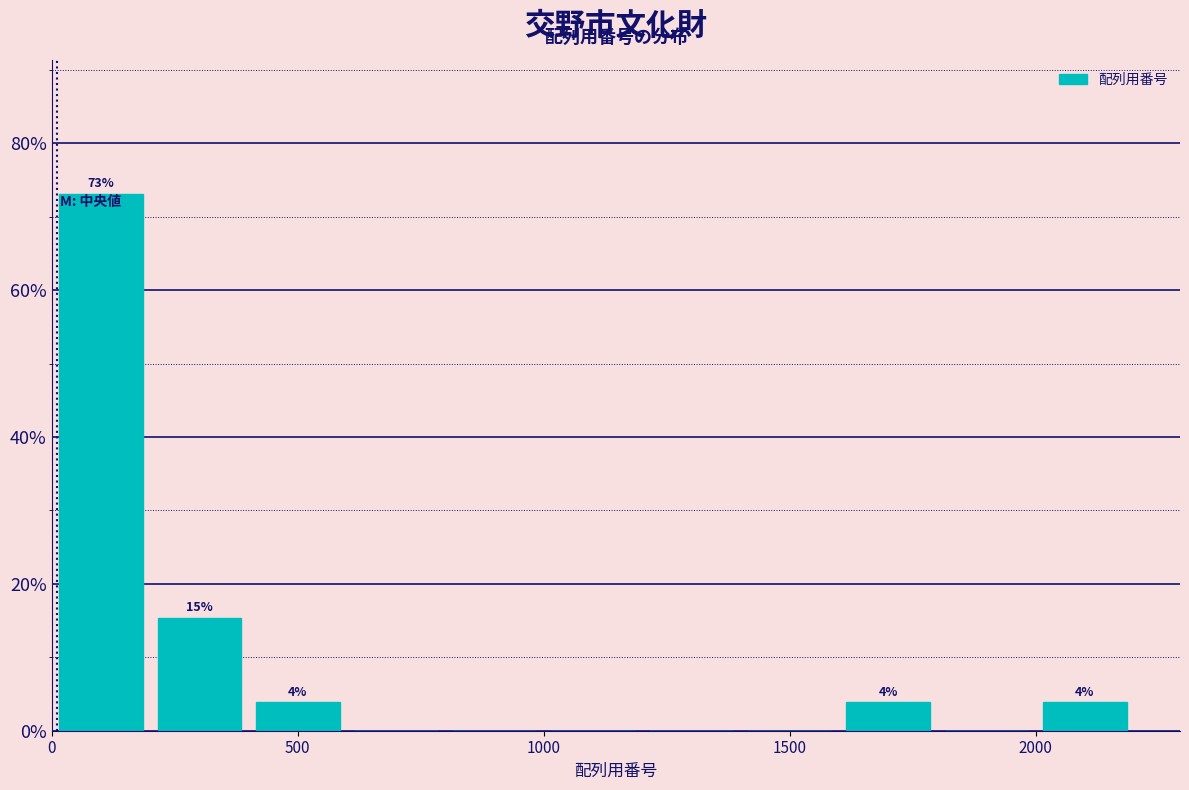

Over which range of the x-axis is the bar tallest?

0 to 200